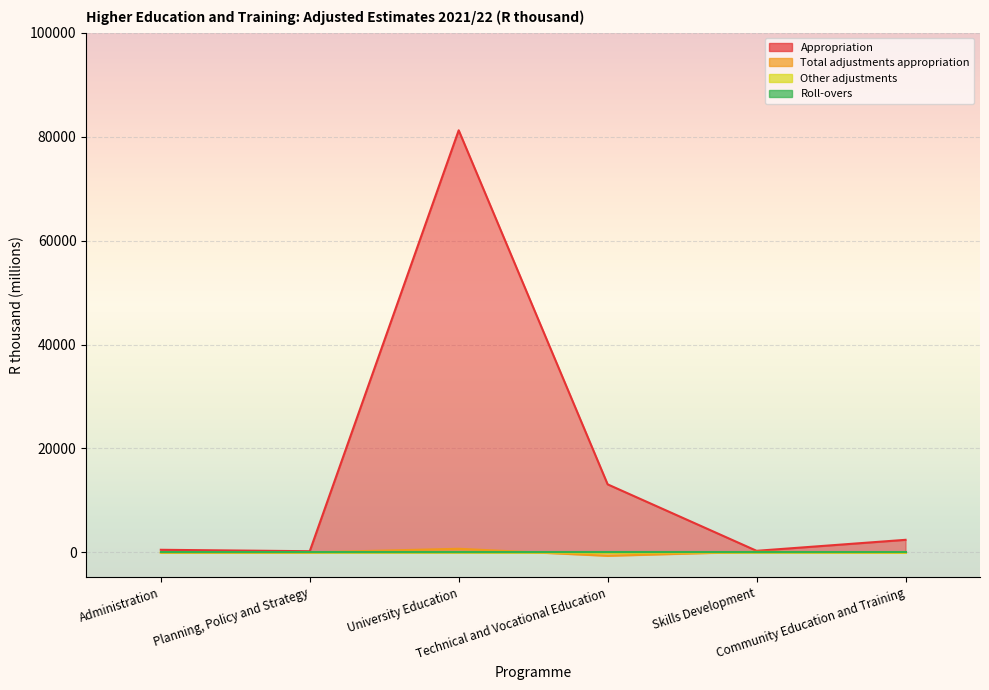

The value of Appropriation at Technical and Vocational Education is 13096.2. True or false?

True